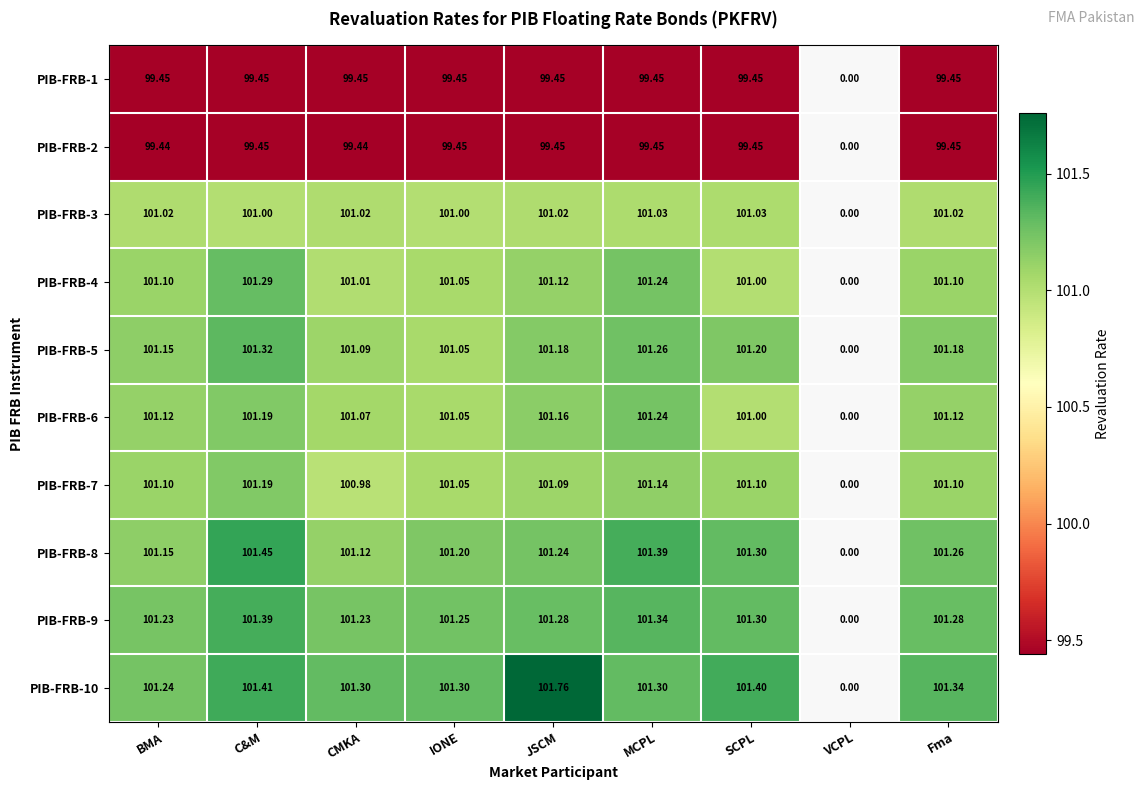

At which category is the sum across all series the highest?

C&M